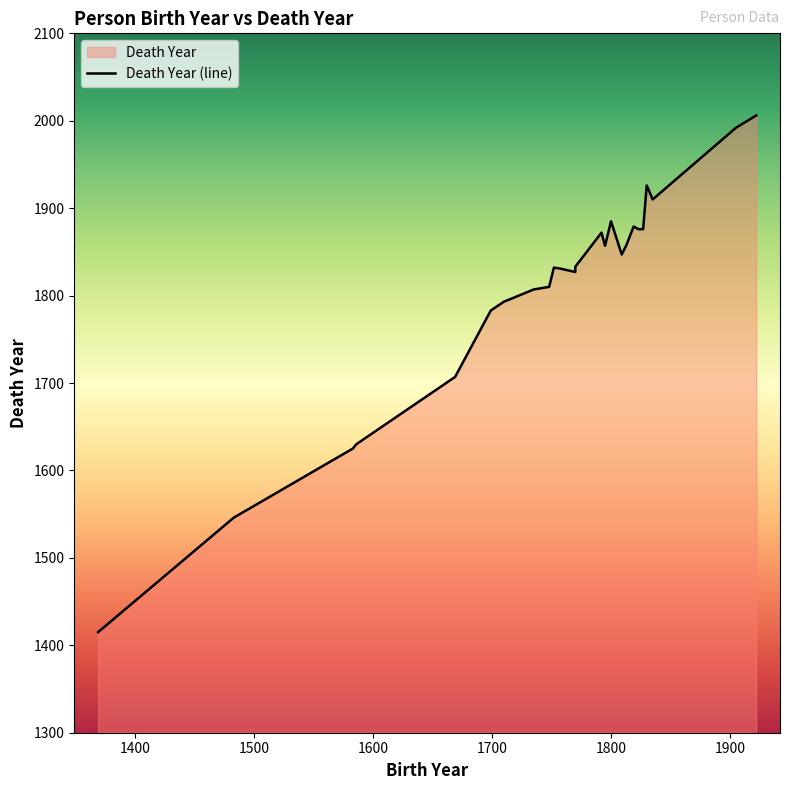

What is the value of the 10th point from the left?

1832